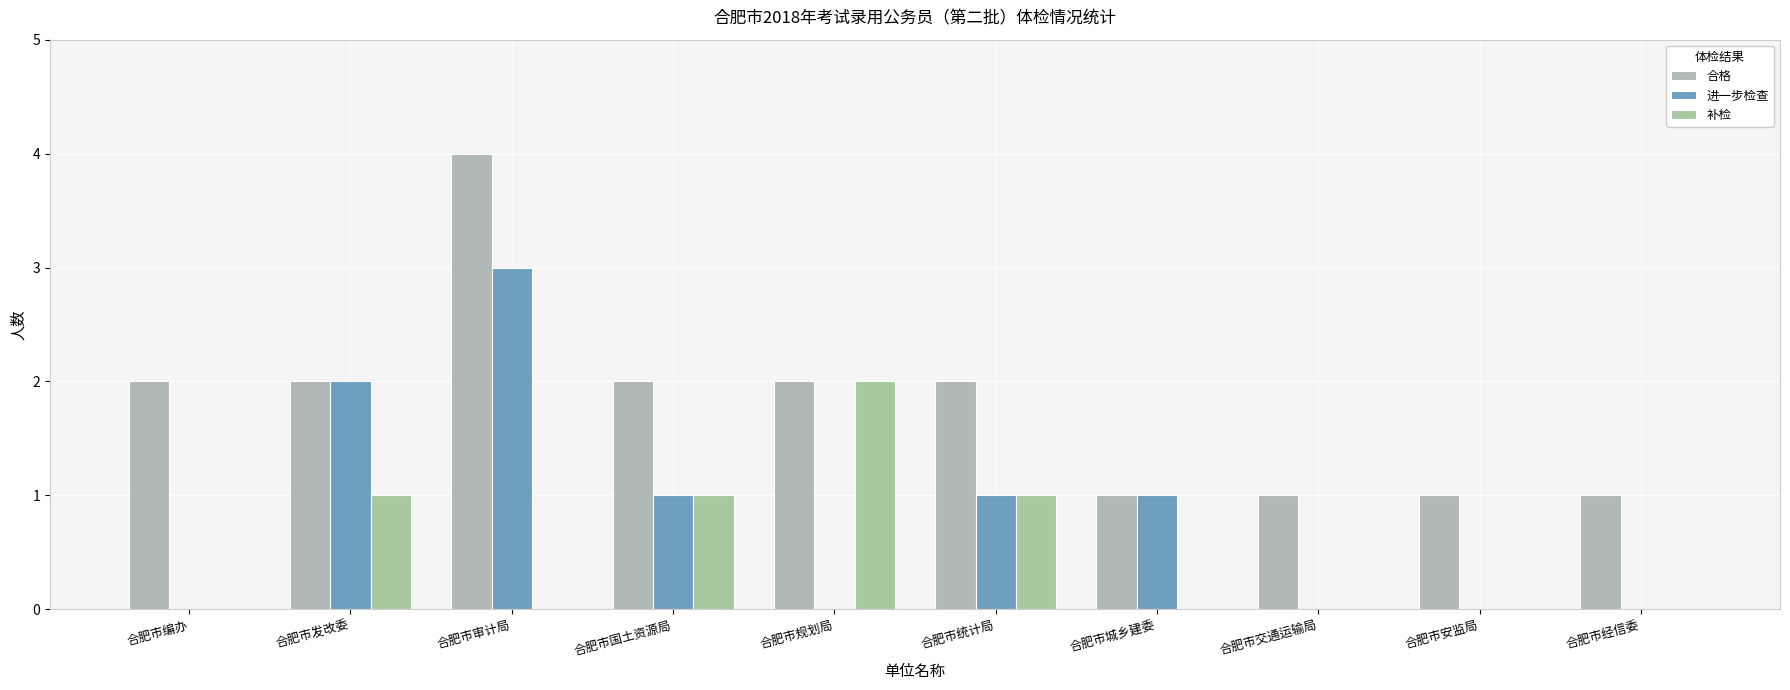

Rank the series at 合肥市统计局 from lowest to highest value.

进一步检查, 补检, 合格